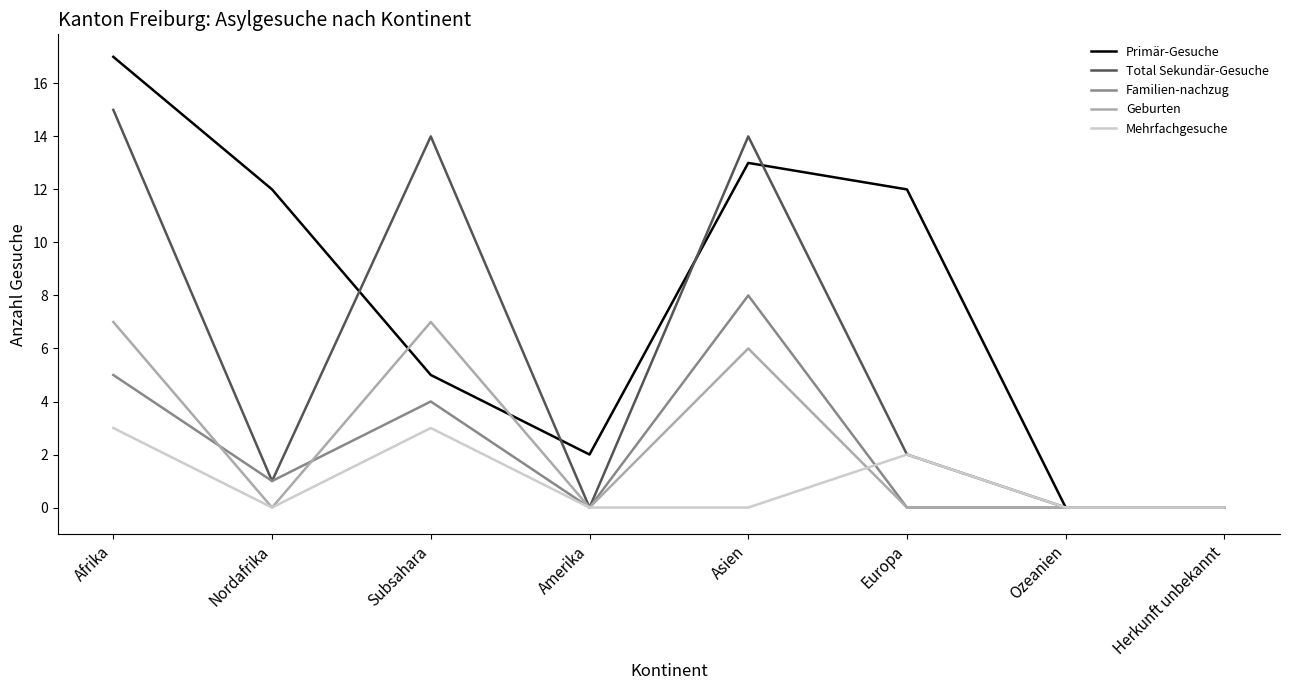

Which series changed the most between Nordafrika and Asien?

Total Sekundär-Gesuche